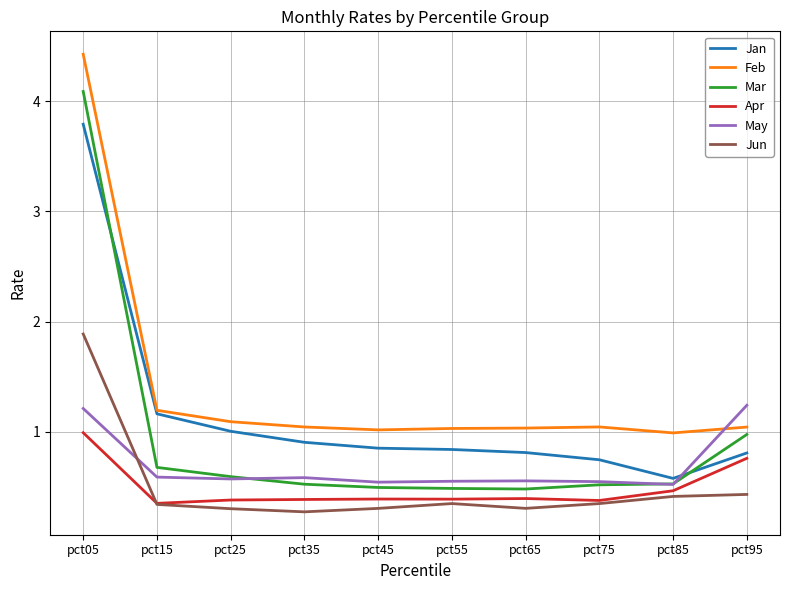

Which series has the largest total across all categories?

Feb